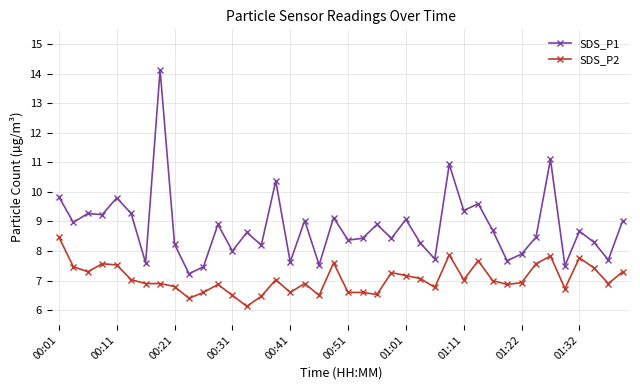

True or false: SDS_P2 has more than 2 interior local peaks.

True